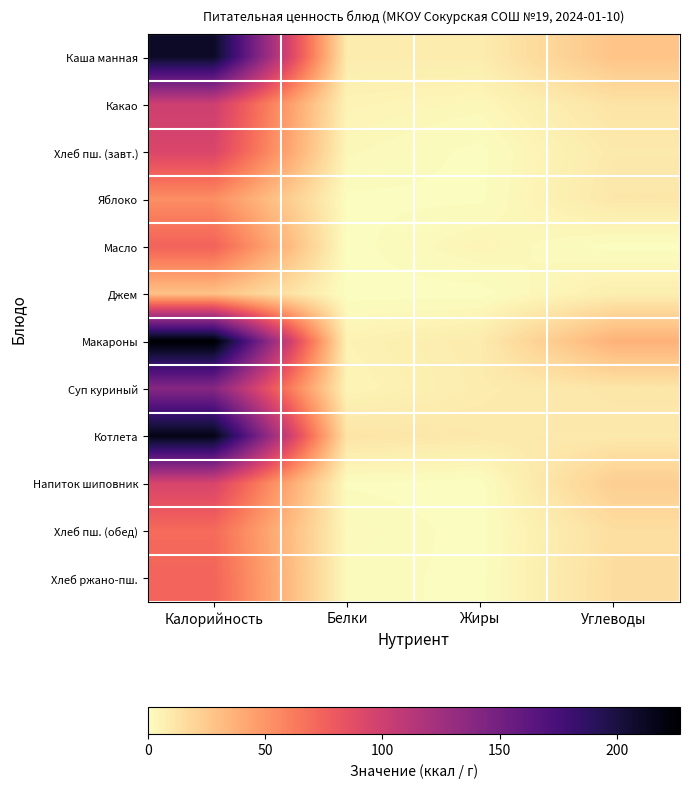

Reading right to left, extract all data points from this chart.

Каша манная: Углеводы=28.0	Жиры=8.2	Белки=8.4	Калорийность=210.1
Какао: Углеводы=12.5	Жиры=3.2	Белки=4.7	Калорийность=100.4
Хлеб пш. (завт.): Углеводы=9.6	Жиры=0.3	Белки=3.0	Калорийность=93.8
Яблоко: Углеводы=10.8	Жиры=0.5	Белки=0.5	Калорийность=53.3
Масло: Углеводы=0.1	Жиры=4.2	Белки=0.0	Калорийность=74.8
Джем: Углеводы=7.2	Жиры=0.0	Белки=0.1	Калорийность=29.0
Макароны: Углеводы=36.8	Жиры=8.8	Белки=5.3	Калорийность=227.0
Суп куриный: Углеводы=11.2	Жиры=8.4	Белки=4.3	Калорийность=139.5
Котлета: Углеводы=9.7	Жиры=9.8	Белки=12.2	Калорийность=217.3
Напиток шиповник: Углеводы=23.0	Жиры=0.0	Белки=0.7	Калорийность=94.9
Хлеб пш. (обед): Углеводы=14.8	Жиры=0.2	Белки=2.3	Калорийность=70.3
Хлеб ржано-пш.: Углеводы=15.4	Жиры=0.3	Белки=1.7	Калорийность=73.5